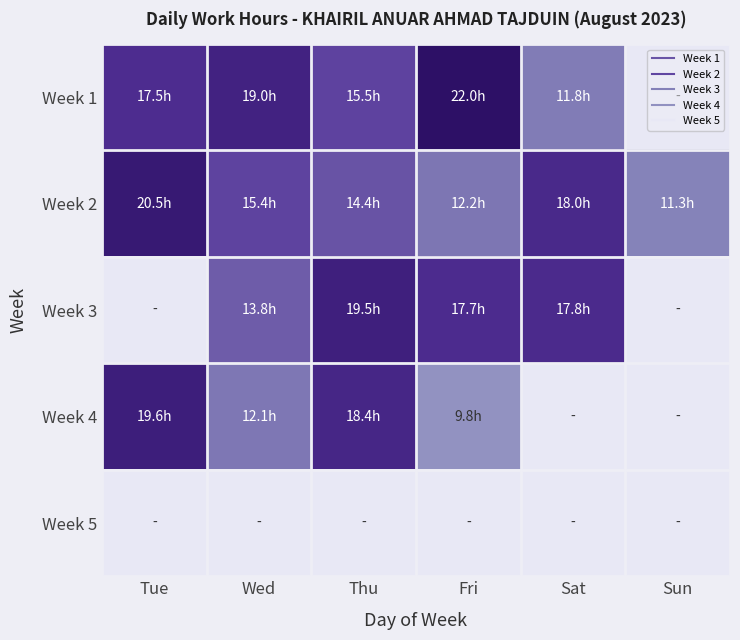

Which series has the largest total across all categories?

Week 2